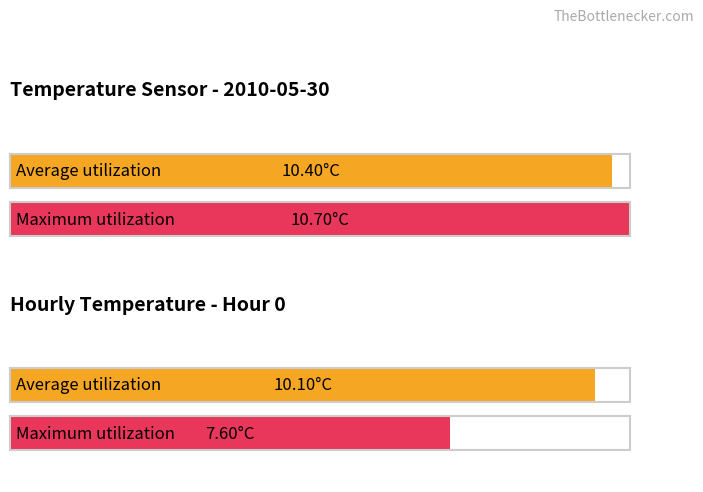

What is the greatest value displayed?

10.7